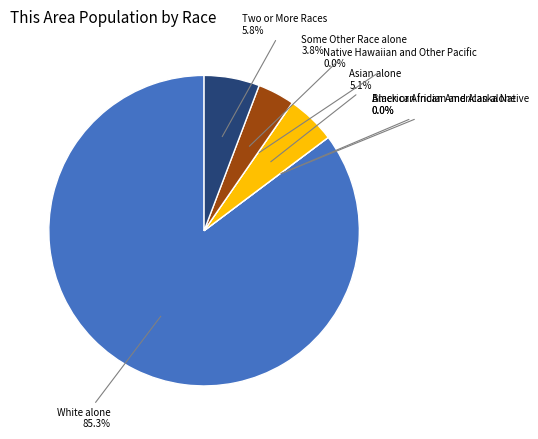

True or false: Native Hawaiian and Other Pacific accounts for 0% of the total.

True